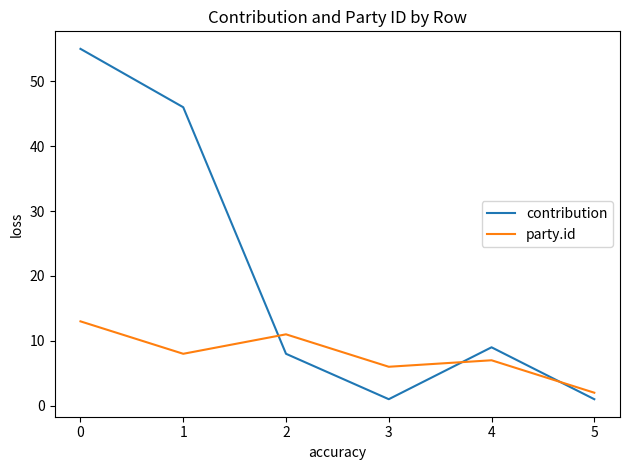

What is the difference between the second highest and minimum values in the contribution series?

45